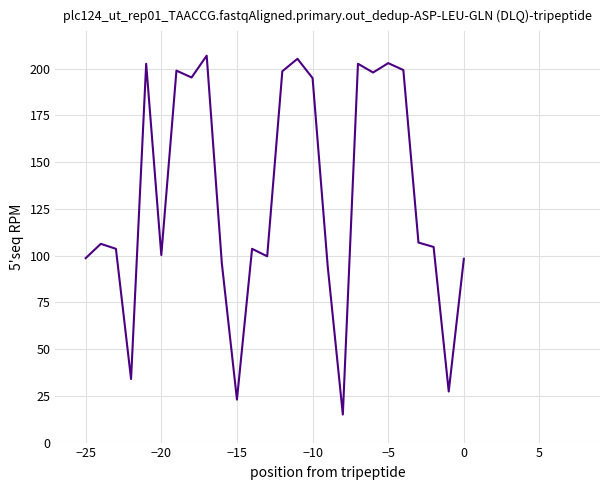

What is the smallest value displayed?

15.0